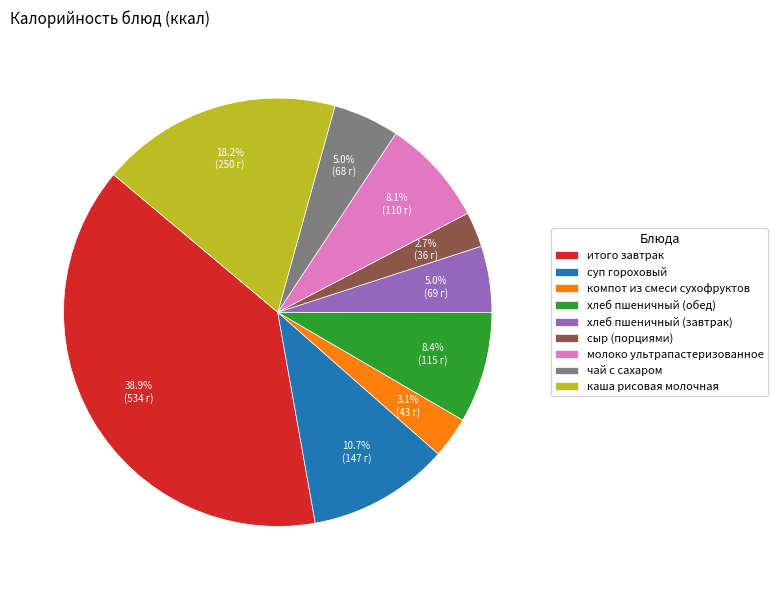

To the nearest percent, what is the difference between the largest and smallest slice percentages?

36%